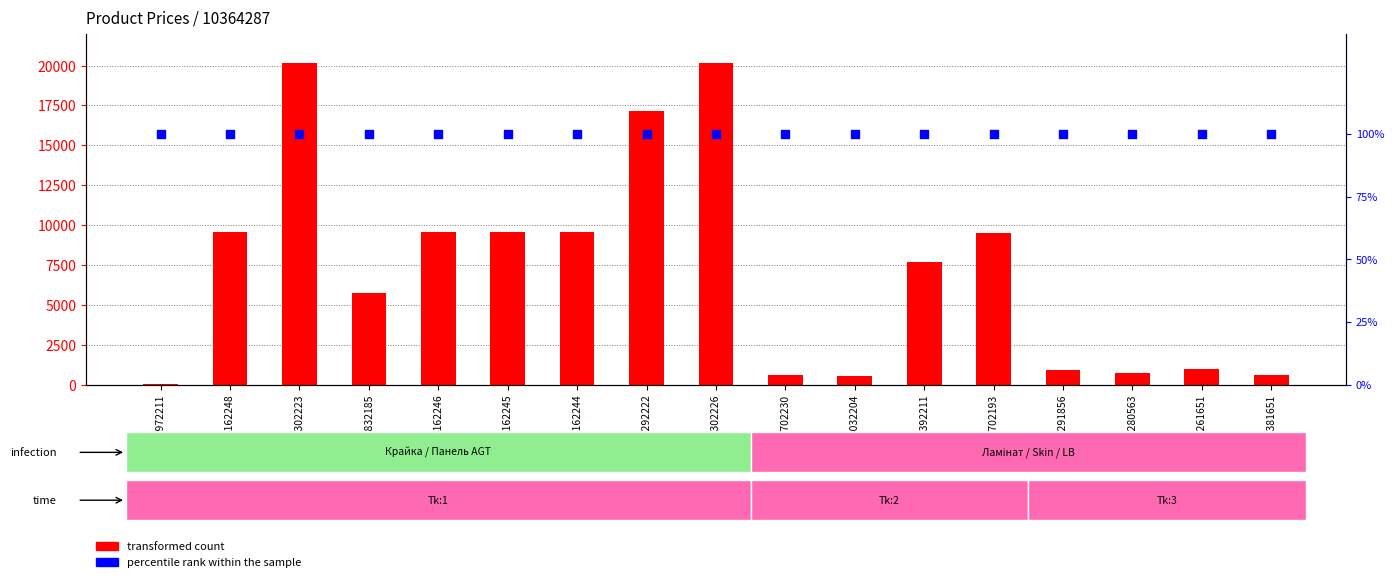

At which category is the sum across all series the highest?

287302223